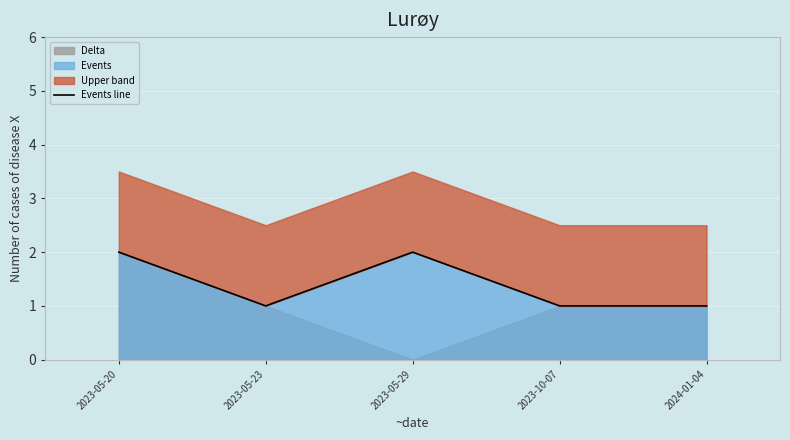

Reading left to right, what are all the values shown in this chart?

2023-05-20=2	2023-05-23=1	2023-05-29=2	2023-10-07=1	2024-01-04=1